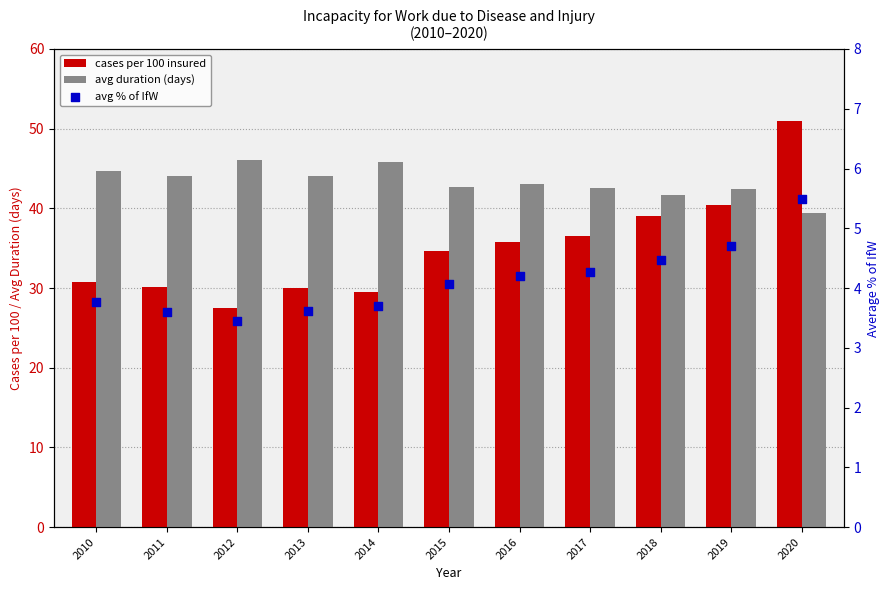

Is the value of avg % of IfW at 2013 greater than the value of avg duration (days) at 2015?

No